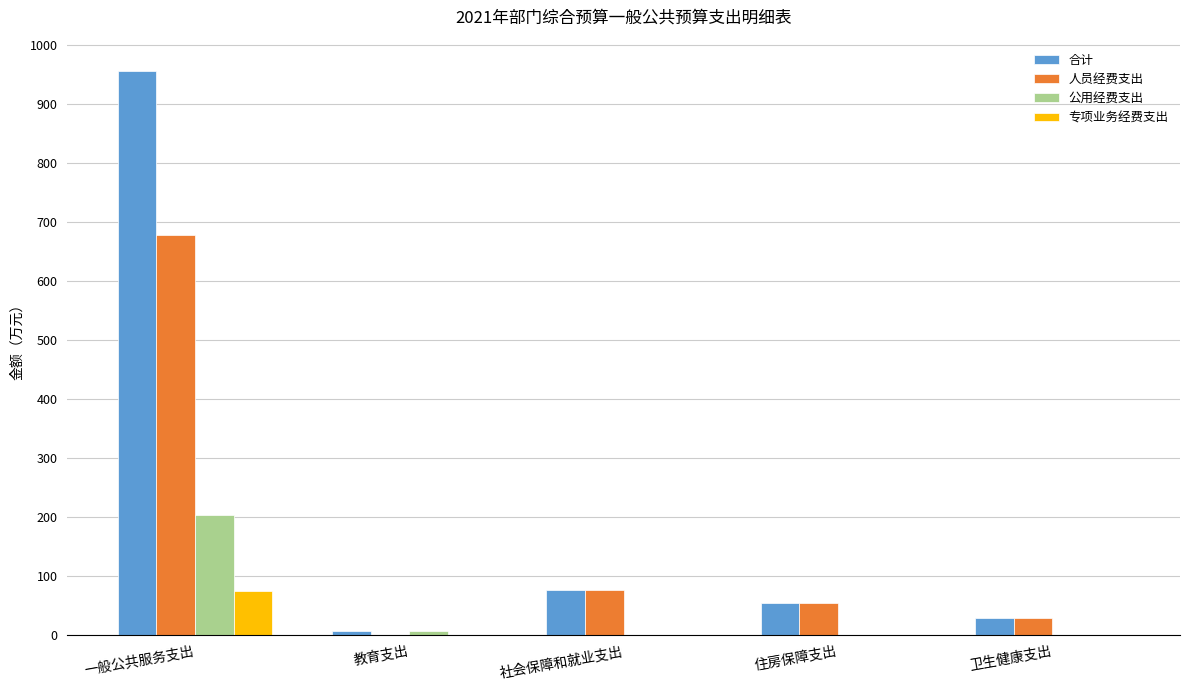

At which category is the sum across all series the highest?

一般公共服务支出